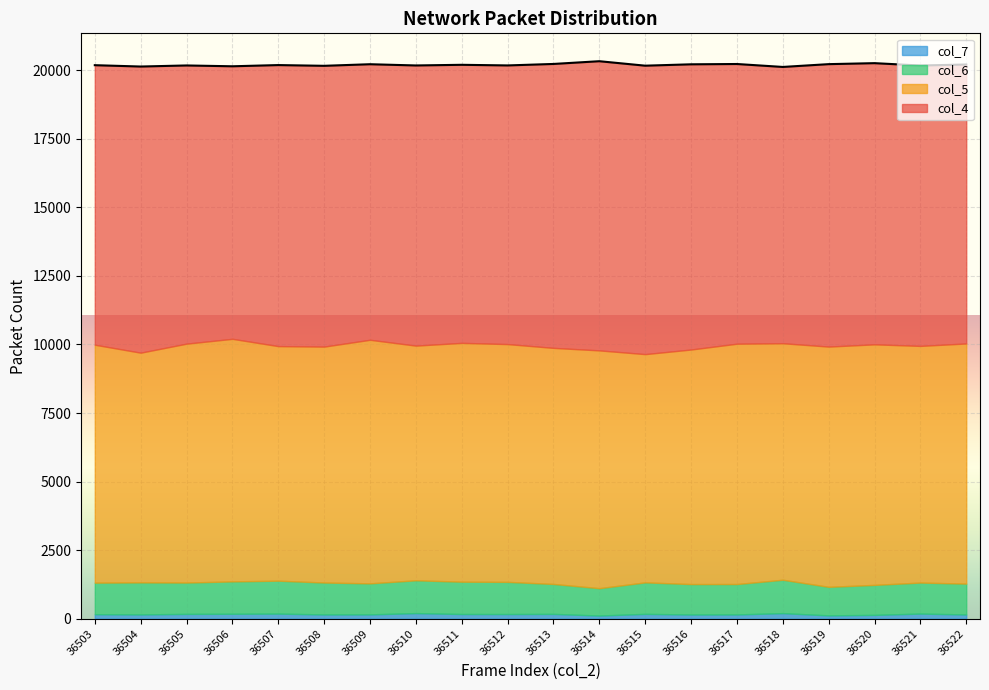

The value of col_6 at 36508 is 546. True or false?

False